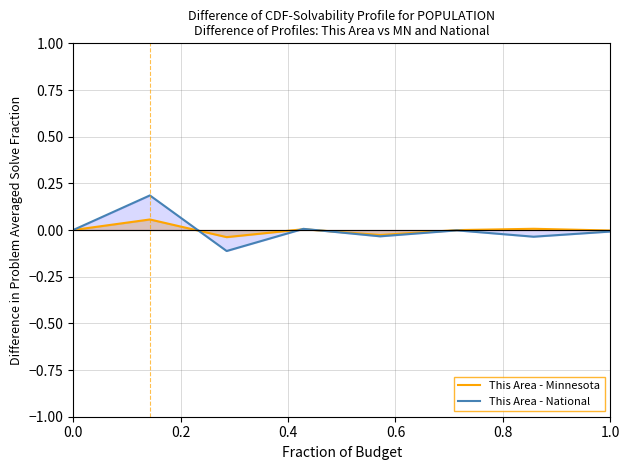

Which series has the widest spread of values?

This Area - National